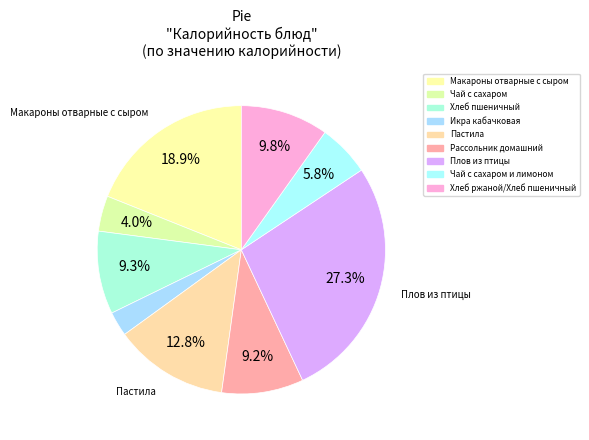

Is there a majority slice in this chart?

No